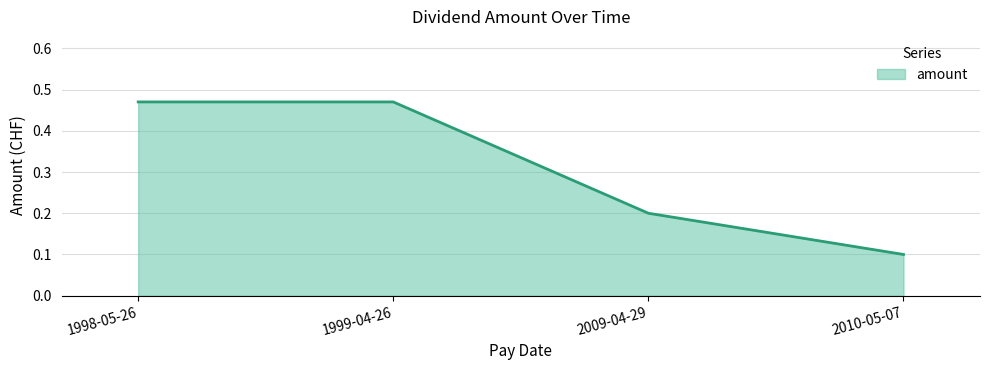

What is the sum of the values at 1999-04-26 and 2009-04-29?

0.7